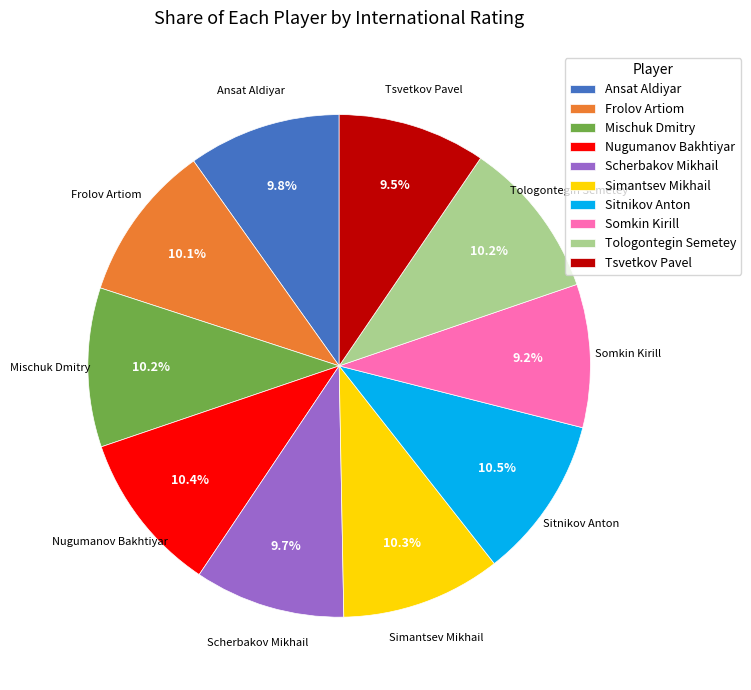

To the nearest percent, what portion does Mischuk Dmitry represent?

10%